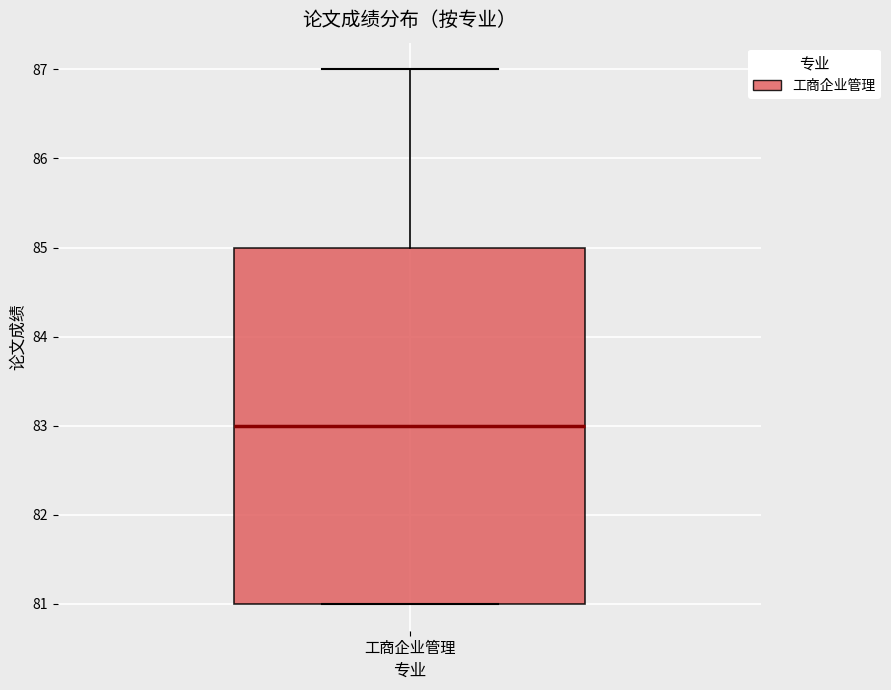

Where does the median line of the box for 工商企业管理 sit on the y-axis? The values are not printed on the chart, so give them approximately, as read against the axis.

83